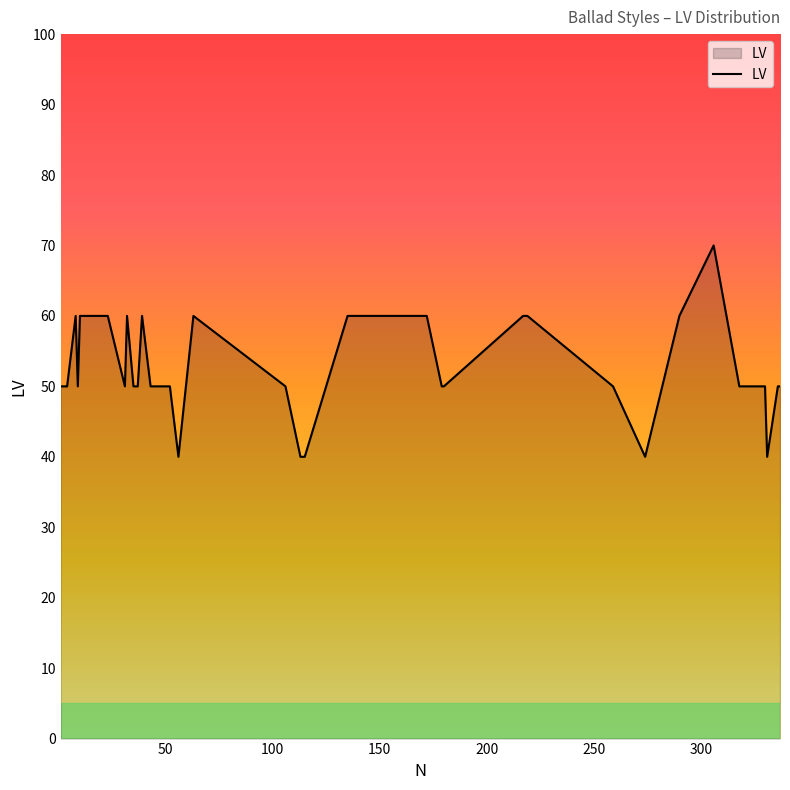

Does the chart have visible grid lines?

No